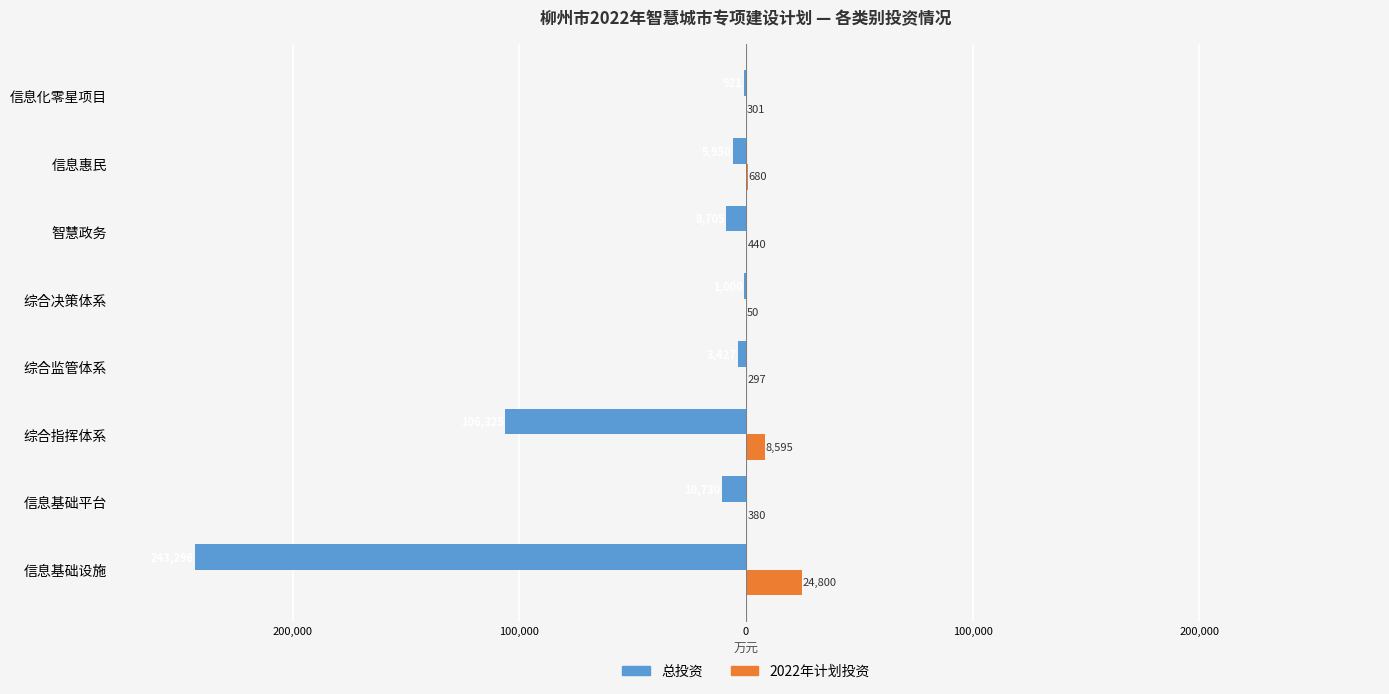

What are all the series names shown in the legend?

总投资, 2022年计划投资